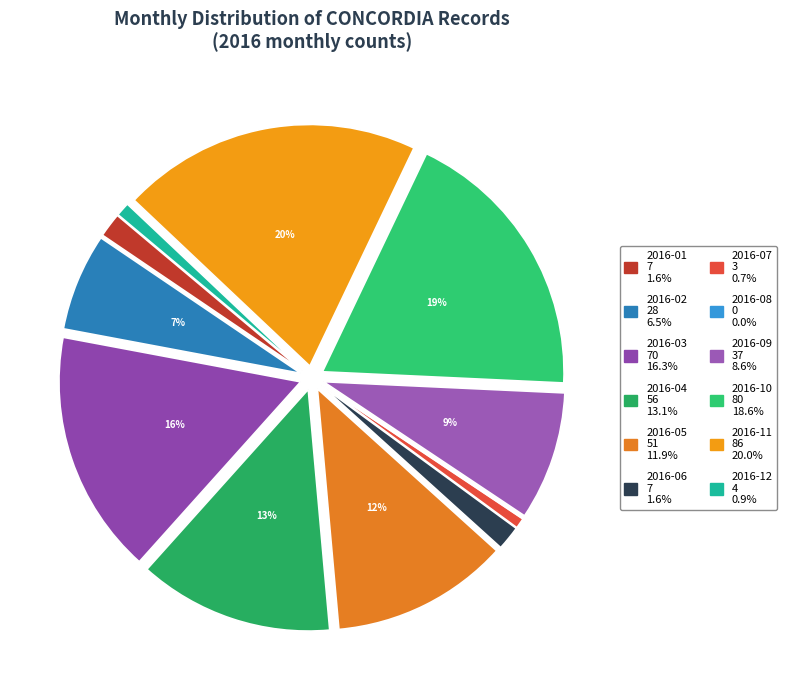

What percentage do 2016-05 and 2016-08 together represent?

11.9%